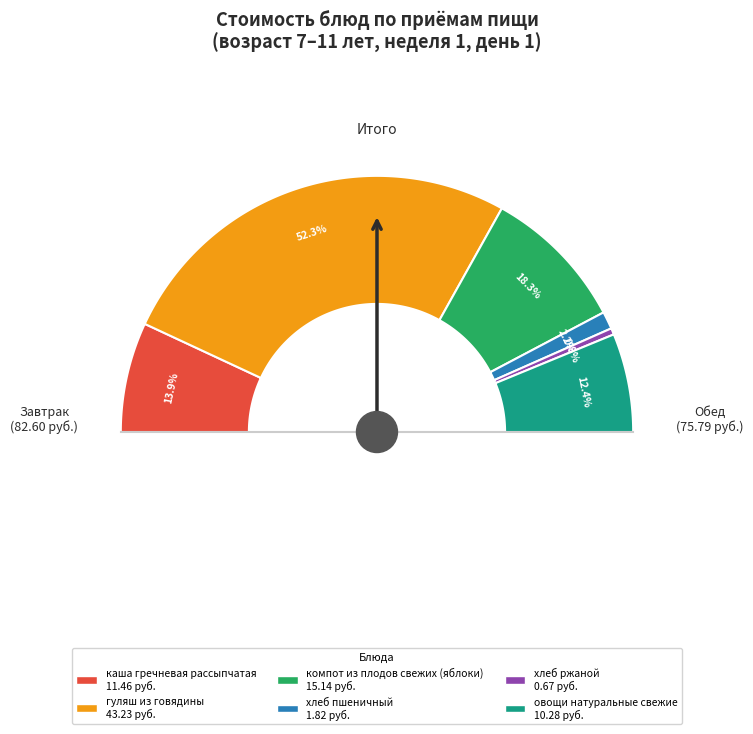

Rank the categories by value from lowest to highest.

Обед, Завтрак